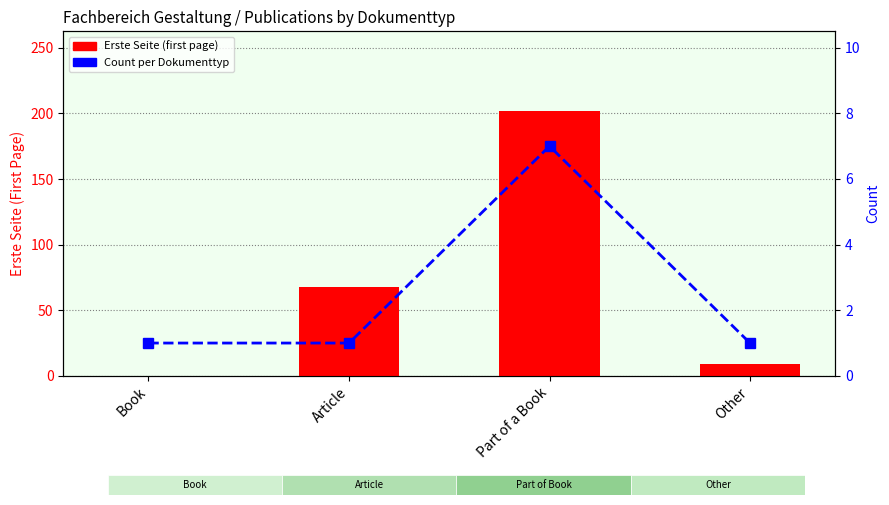

Read the first page (Erste Seite) value at Other.

9